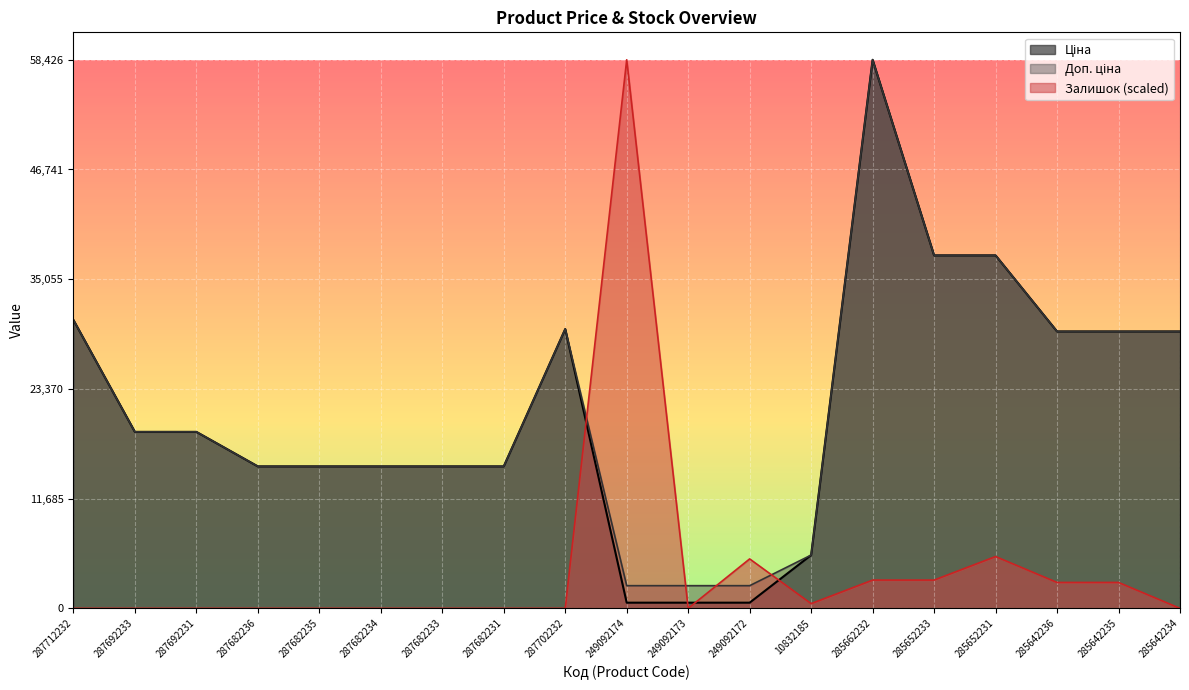

List the labels in order of Доп. ціна value, smallest first.

249092174, 249092173, 249092172, 10832185, 287682236, 287682235, 287682234, 287682233, 287682231, 287692233, 287692231, 285642236, 285642235, 285642234, 287702232, 287712232, 285652233, 285652231, 285662232